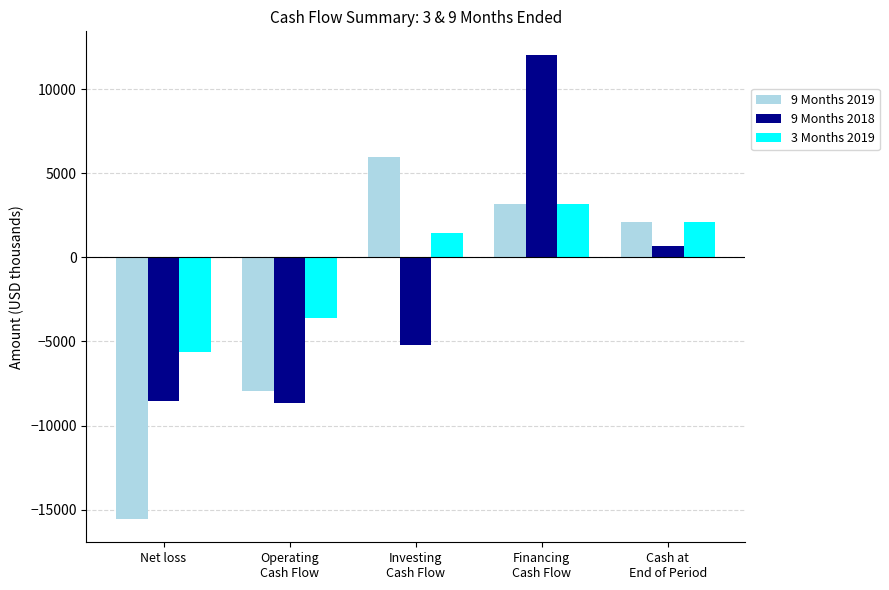

What is the sum of the 3 Months 2019 values at Operating
Cash Flow and Financing
Cash Flow?

-470